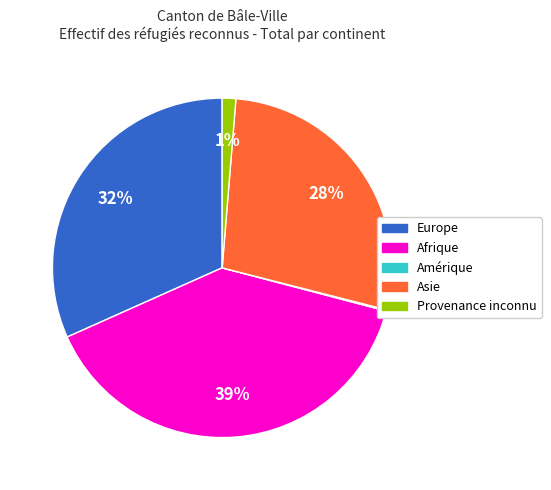

True or false: Asie accounts for 28% of the total.

True